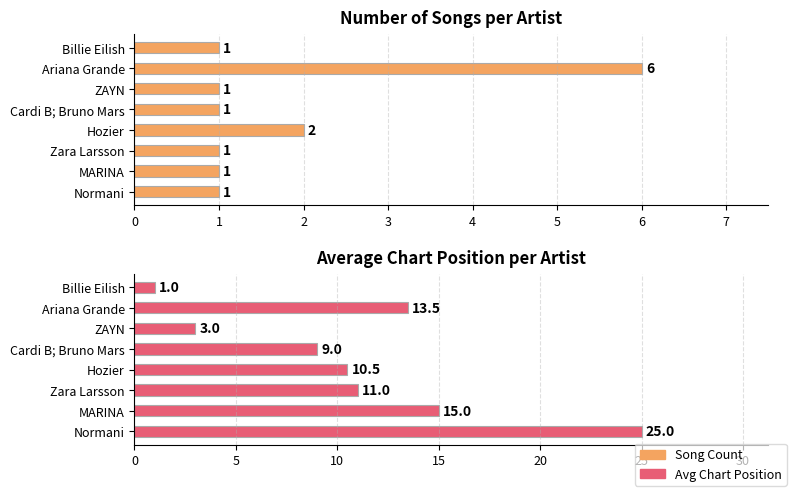

What is the difference between the maximum and minimum values in the Avg Position series?

24.0